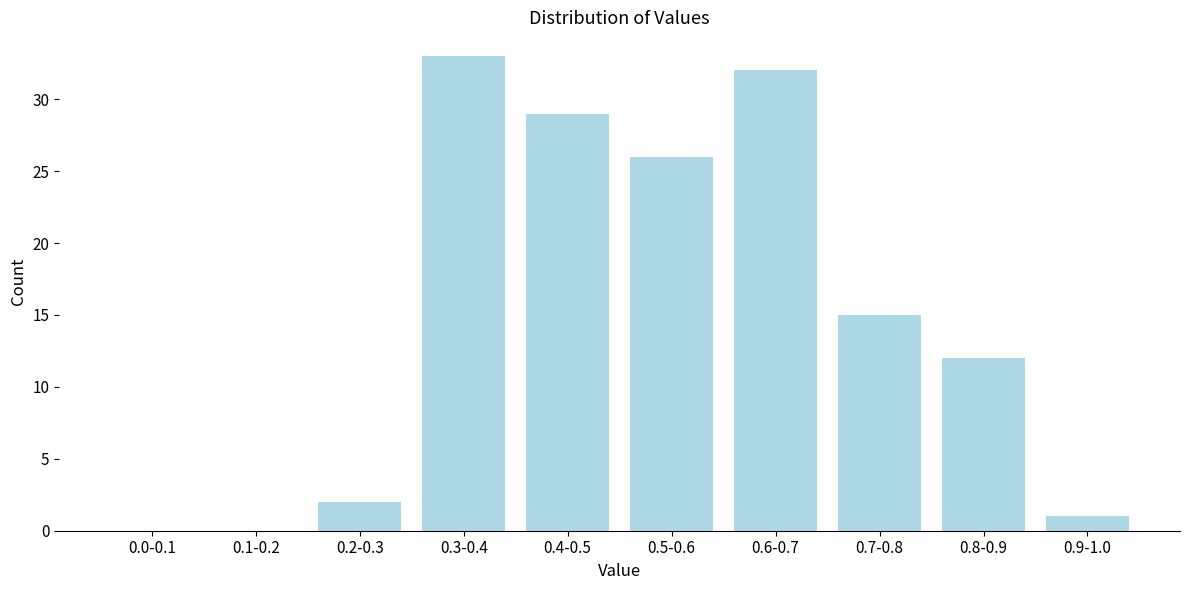

Reading right to left, extract all data points from this chart.

0.9-1.0=1	0.8-0.9=12	0.7-0.8=15	0.6-0.7=32	0.5-0.6=26	0.4-0.5=29	0.3-0.4=33	0.2-0.3=2	0.1-0.2=0	0.0-0.1=0